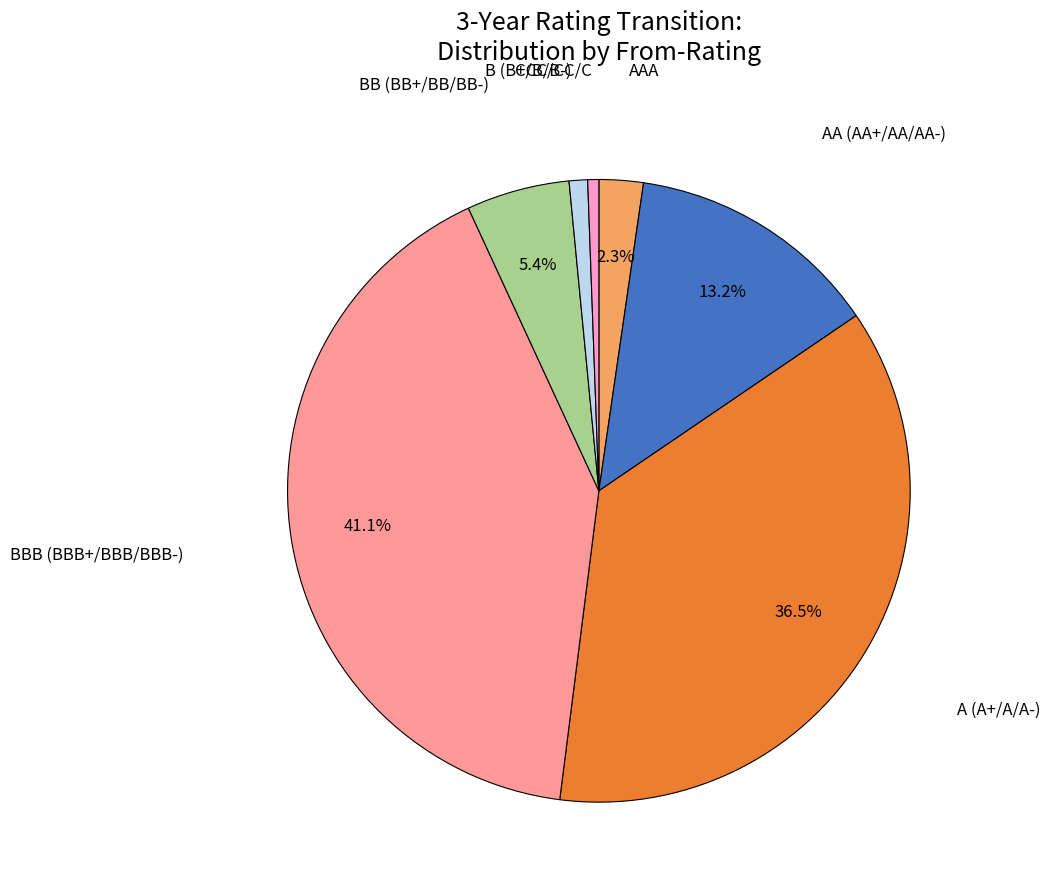

Does any single category account for the majority?

No